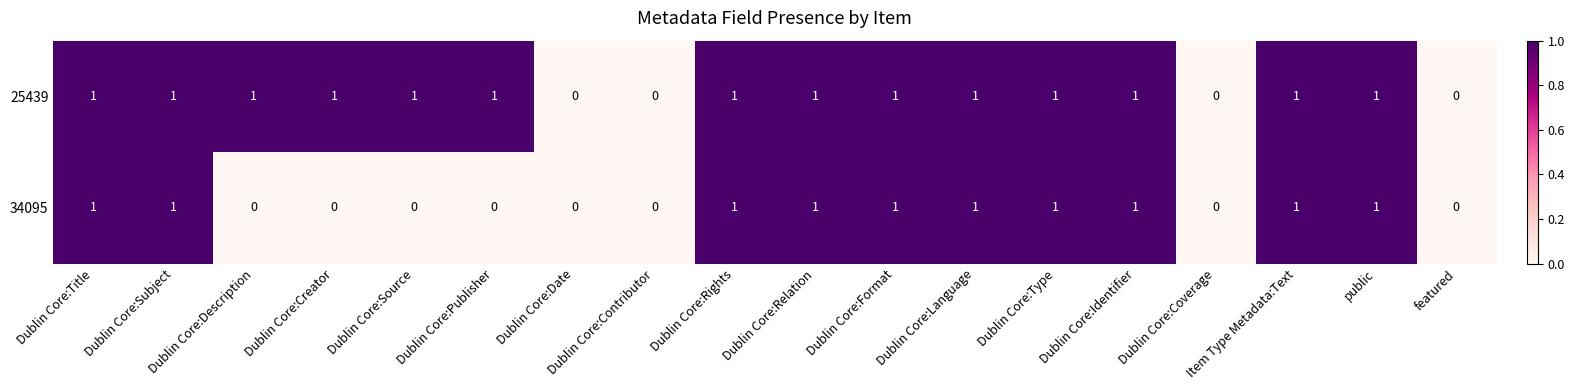

List the series in order of their overall mean, lowest first.

34095, 25439